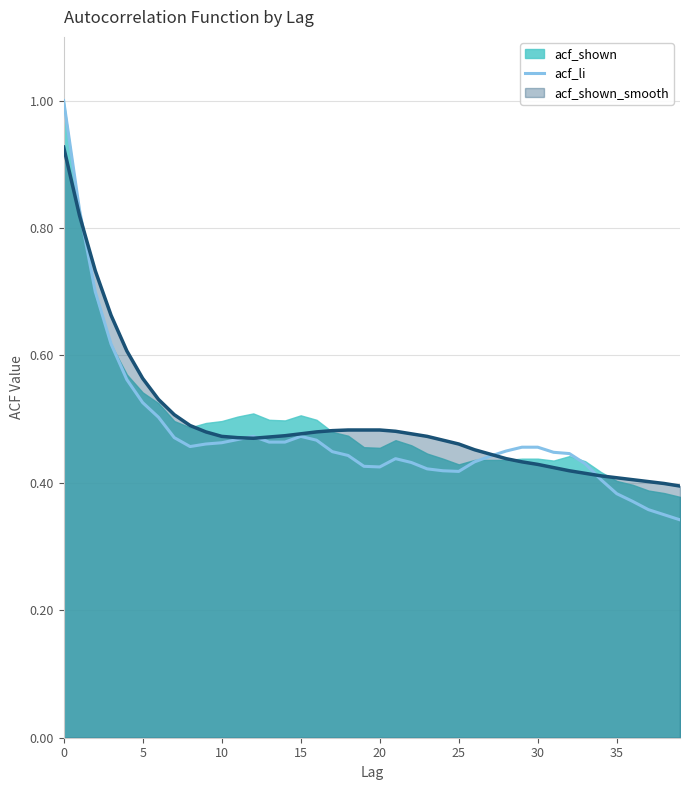

The value of acf_li at 0 is 0.4. True or false?

False